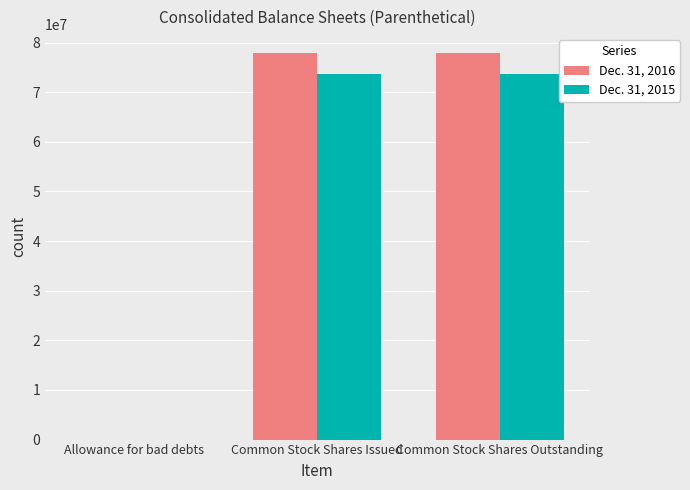

What is the sum of the Dec. 31, 2015 values at Common Stock Shares Issued and Allowance for bad debts?

73681144